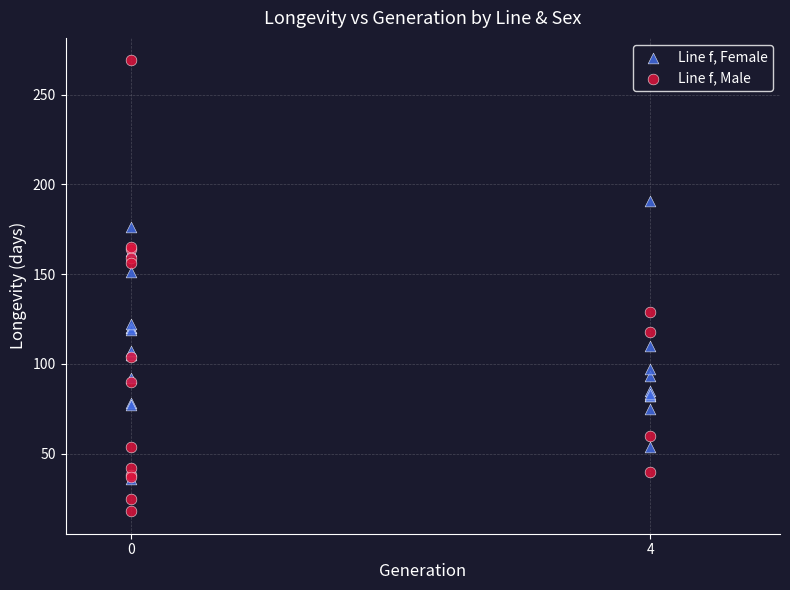

Which series reaches the maximum Y coordinate?

Line f, Male